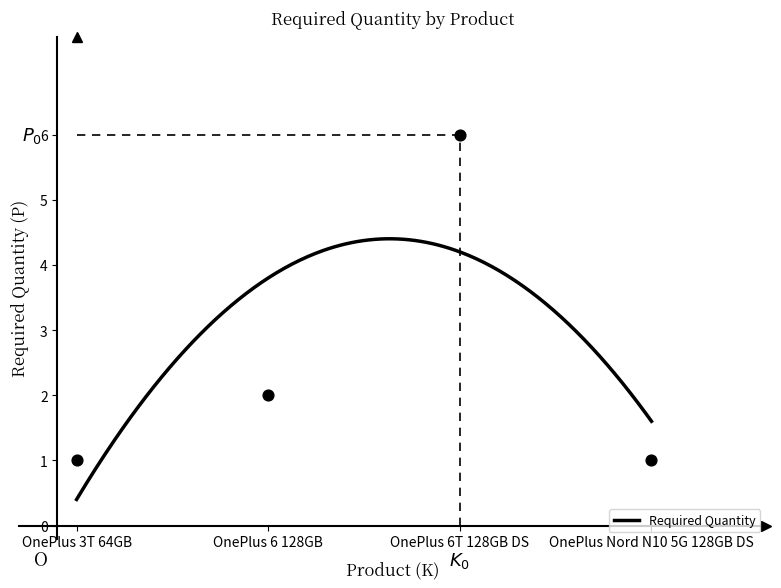

What is the ratio of the value at OnePlus 6 128GB to the value at OnePlus 3T 64GB?

2.0